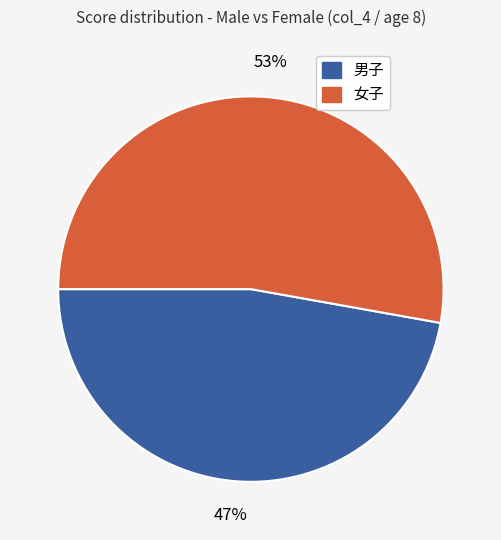

Is there any slice that represents more than half of the pie?

Yes